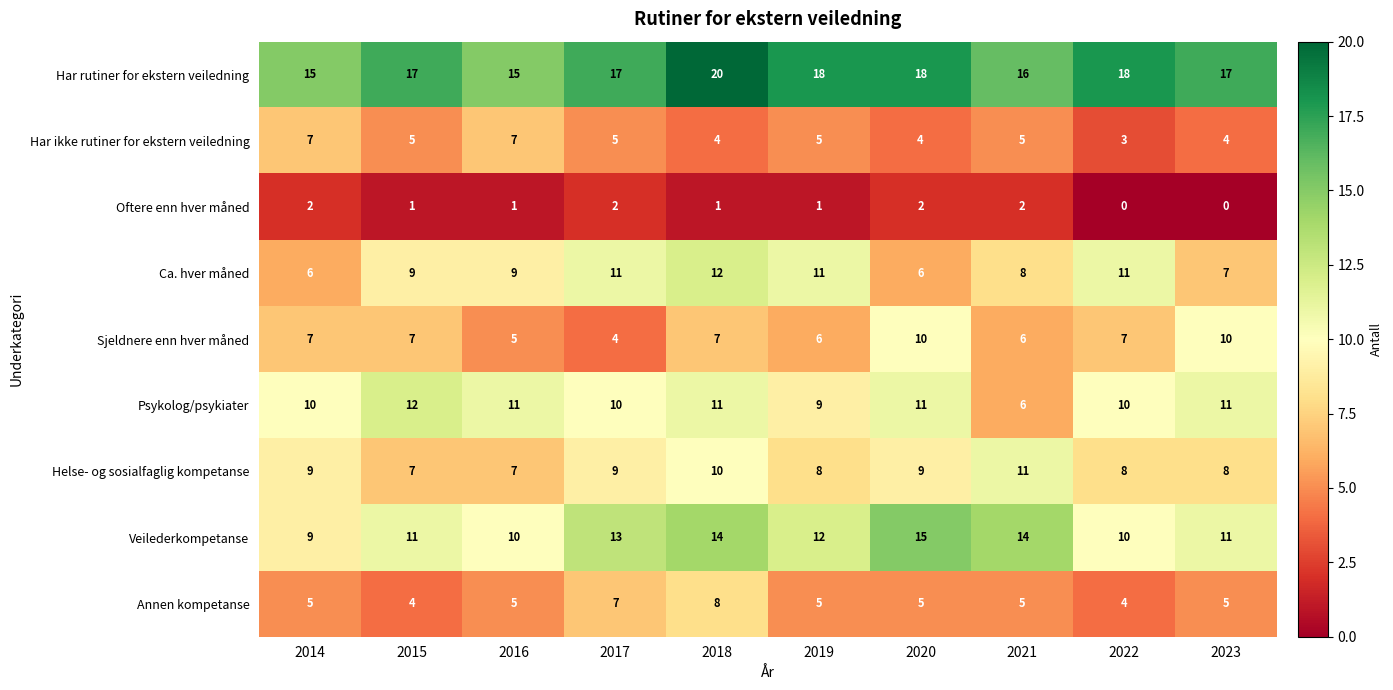

Between 2015 and 2023, which series saw the biggest shift?

Sjeldnere enn hver måned